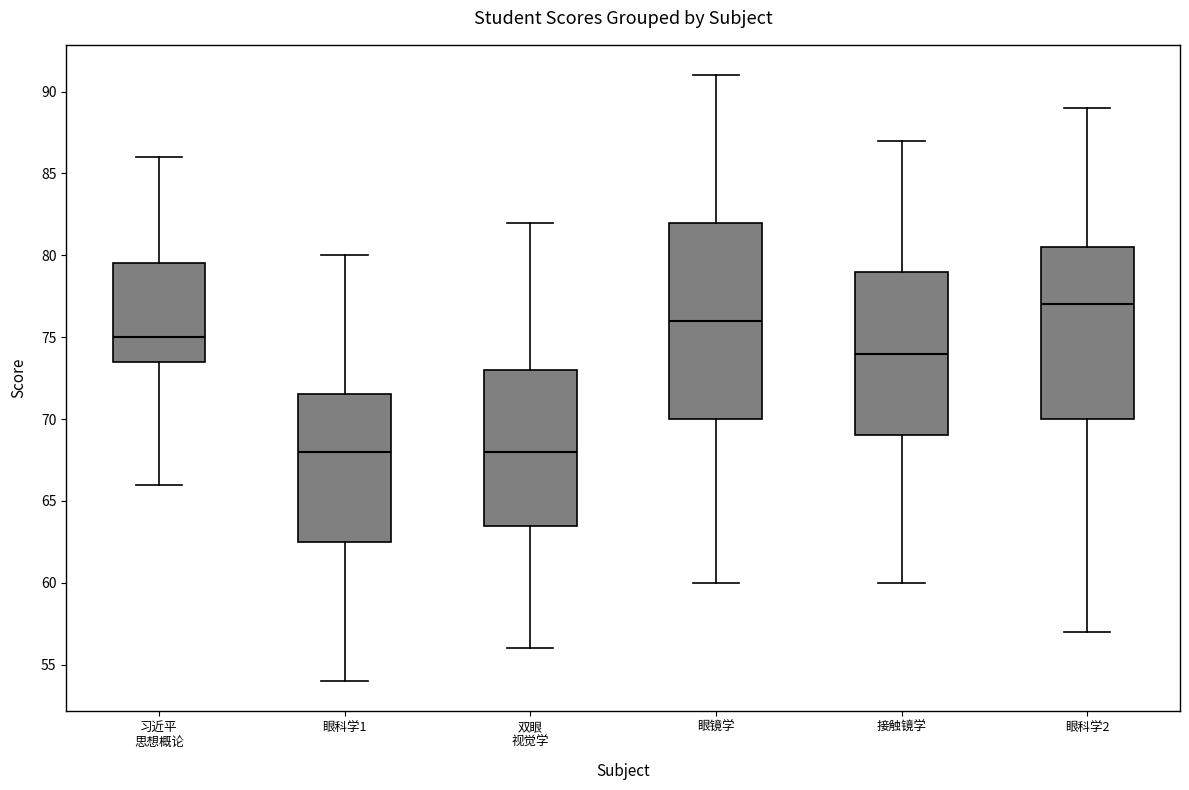

Comparing the boxes themselves (not the whiskers), which one is the tallest?

眼镜学